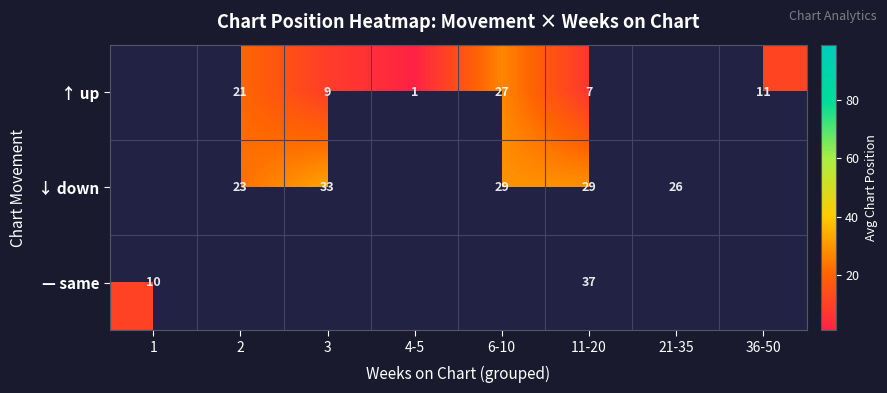

Between 4-5 and 3, which is larger?

3